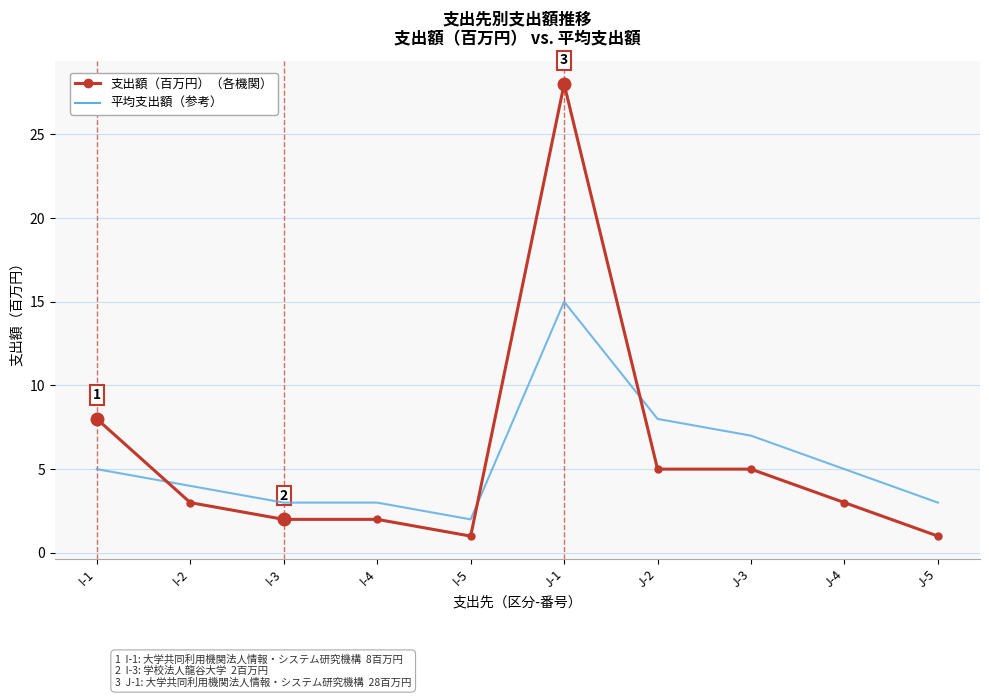

Which series ends up on top after the final intersection of 平均支出額（参考） and 支出額（百万円）（各機関）?

平均支出額（参考）